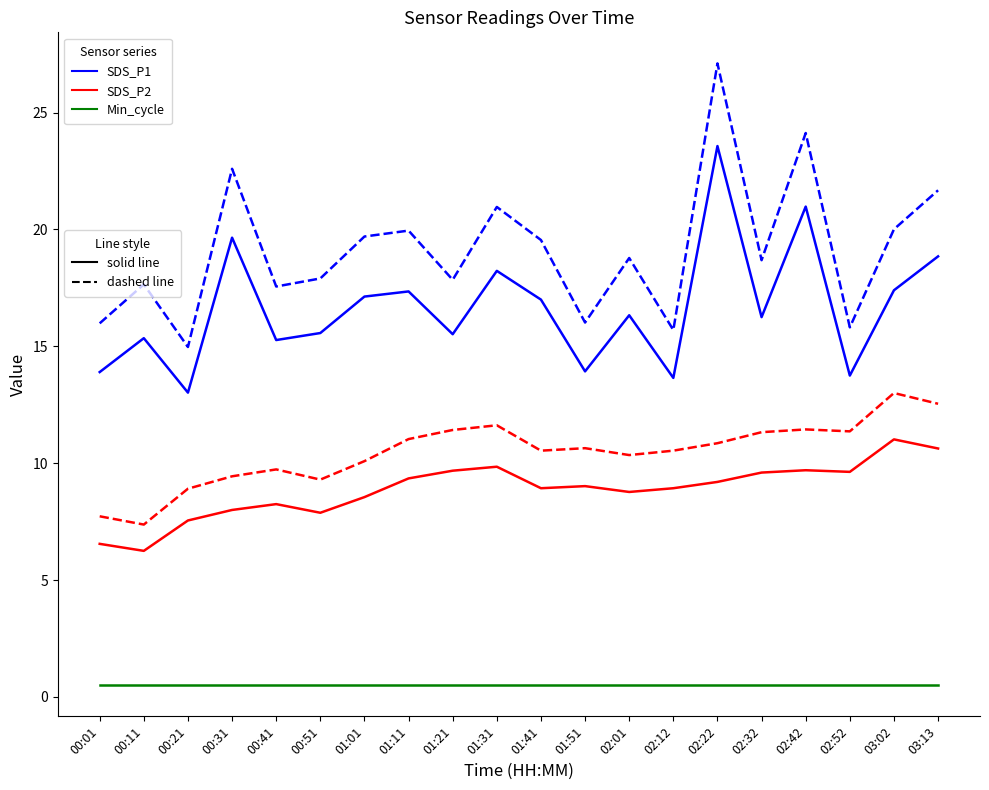

At which category is the sum across all series the highest?

02:22